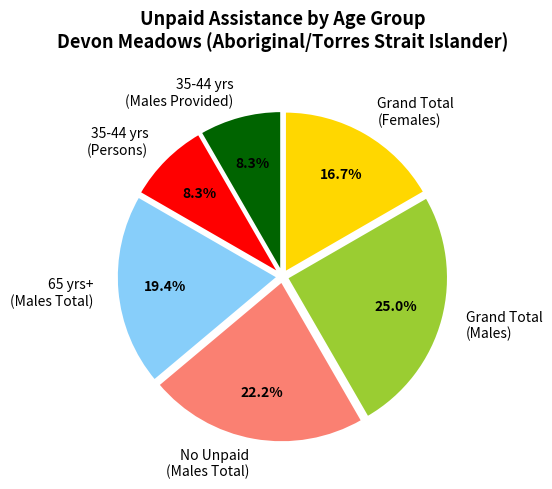

What portion of the pie excludes Grand Total (Males)?

75.0%